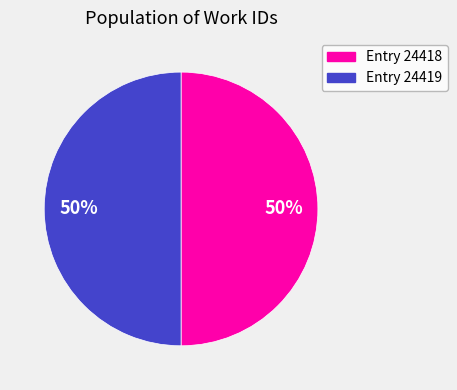

Combined, do Entry 24418 and Entry 24419 account for over 50%?

Yes